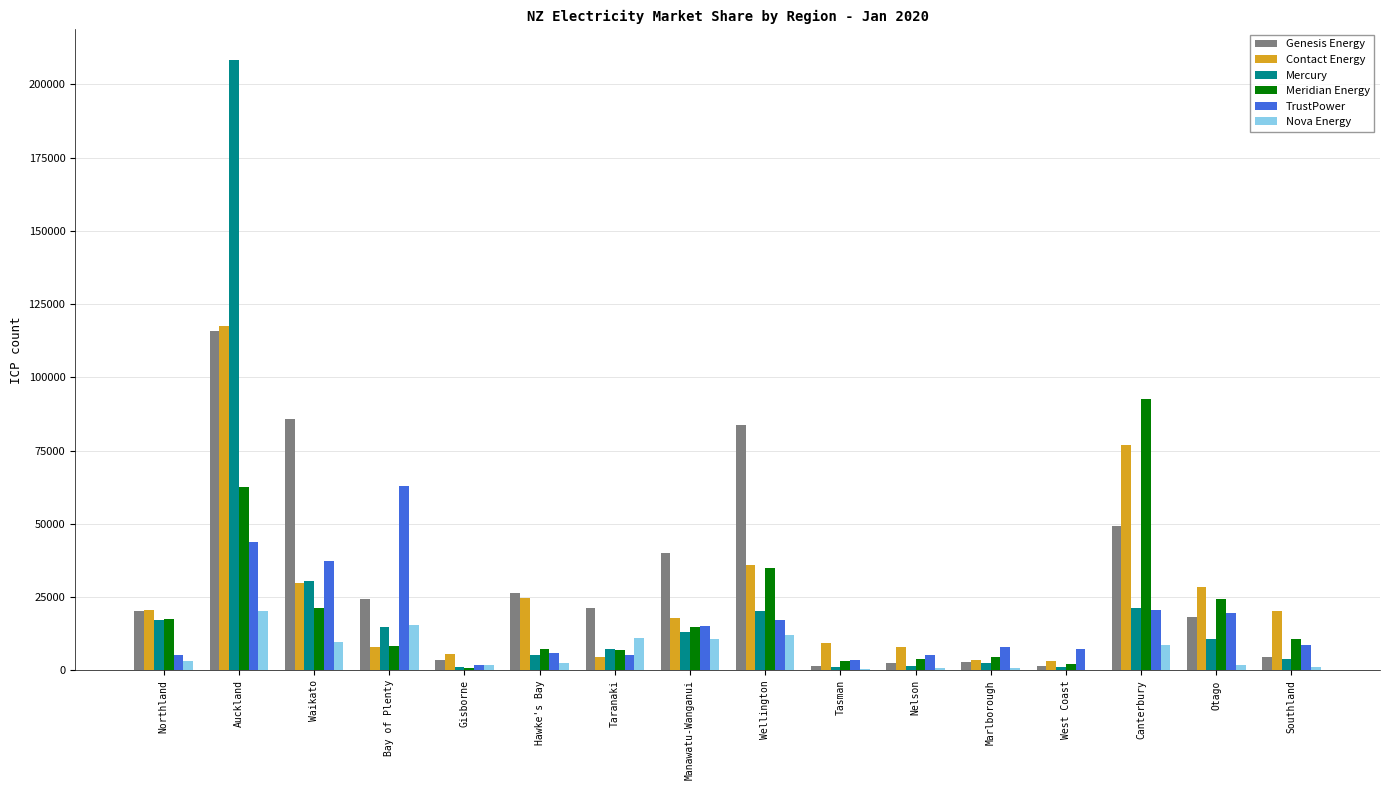

How many data points does each series have?

16